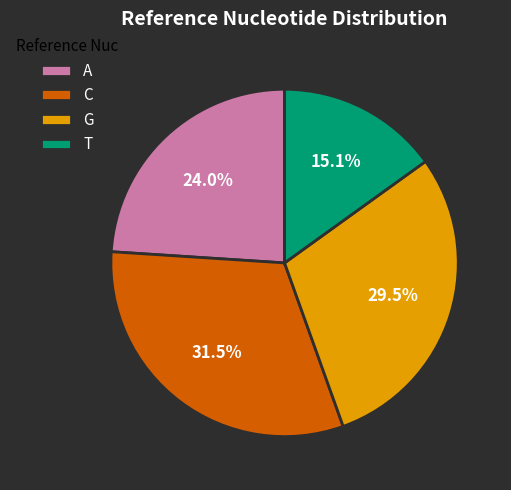

Which category has the smallest portion of the pie?

T